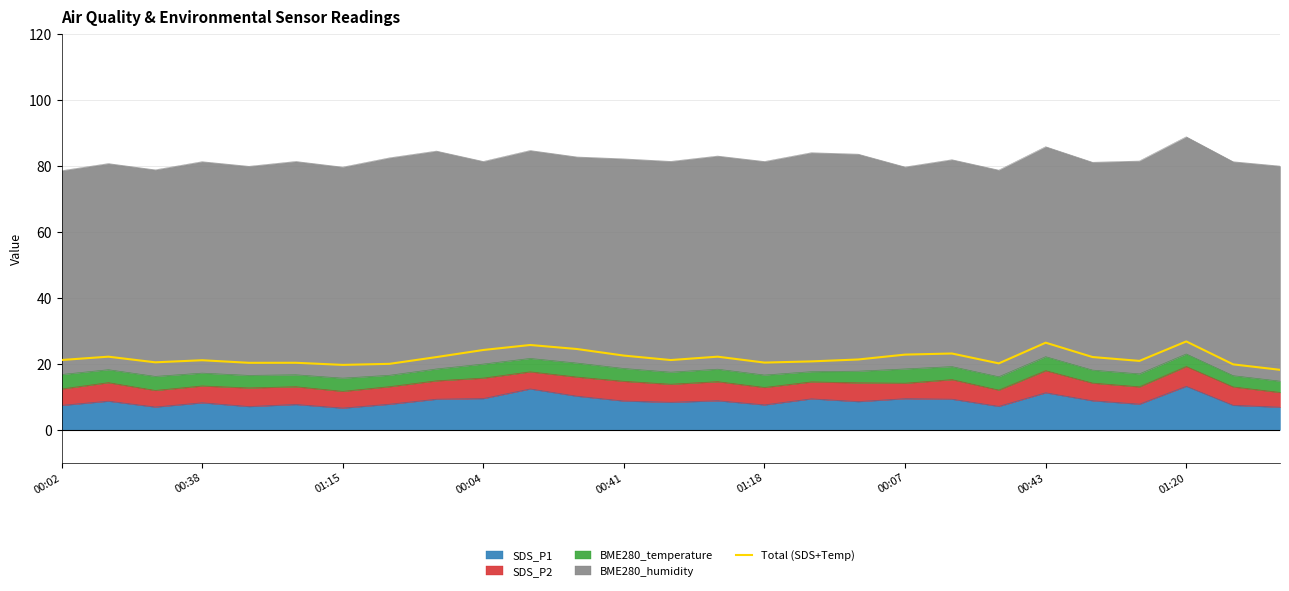

What is the greatest value displayed?

26.8